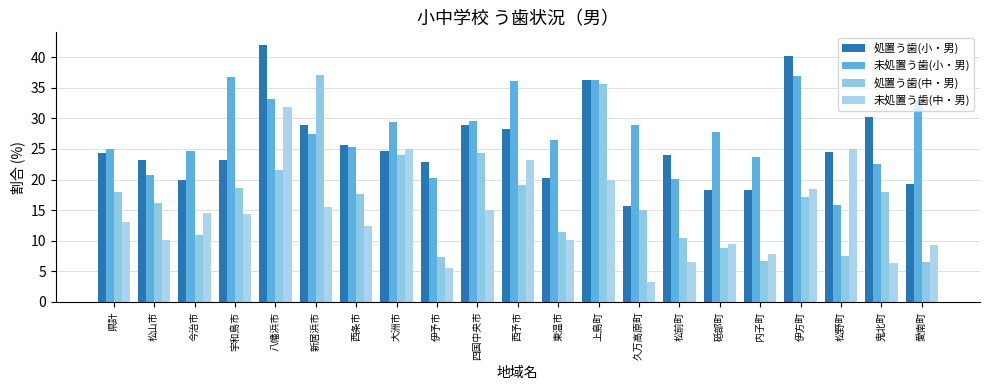

How many series are shown in this chart?

4